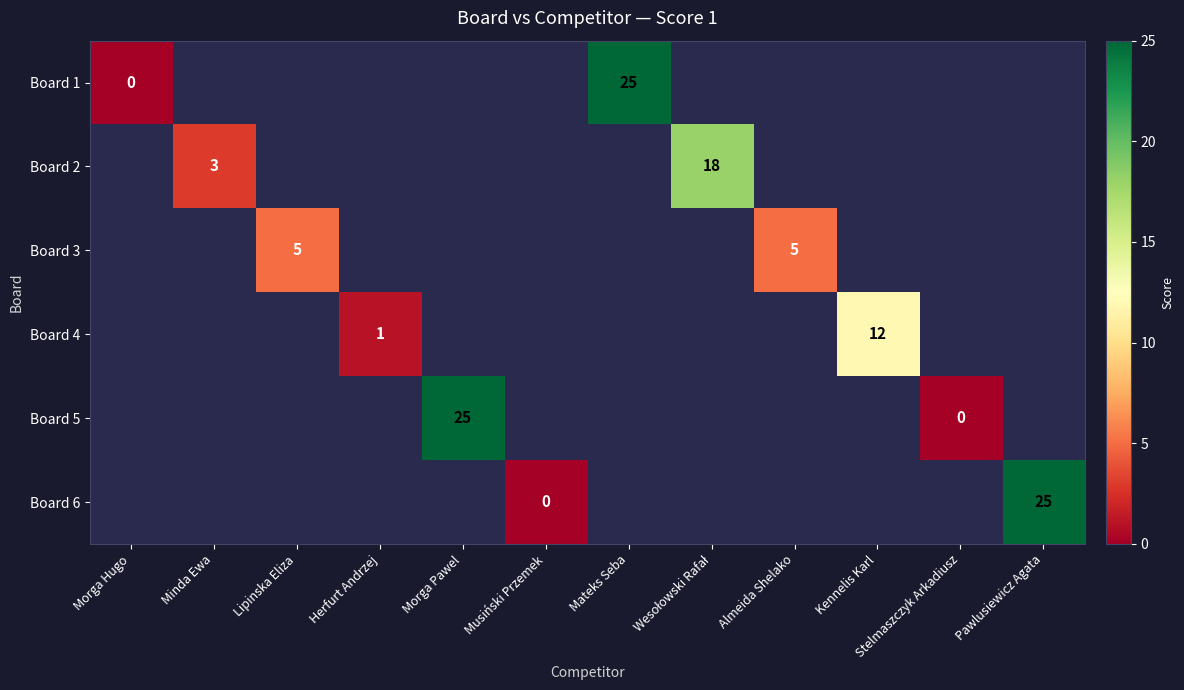

At Lipinska Eliza, list the series in order from largest to smallest.

Board 1, Board 2, Board 3, Board 4, Board 5, Board 6